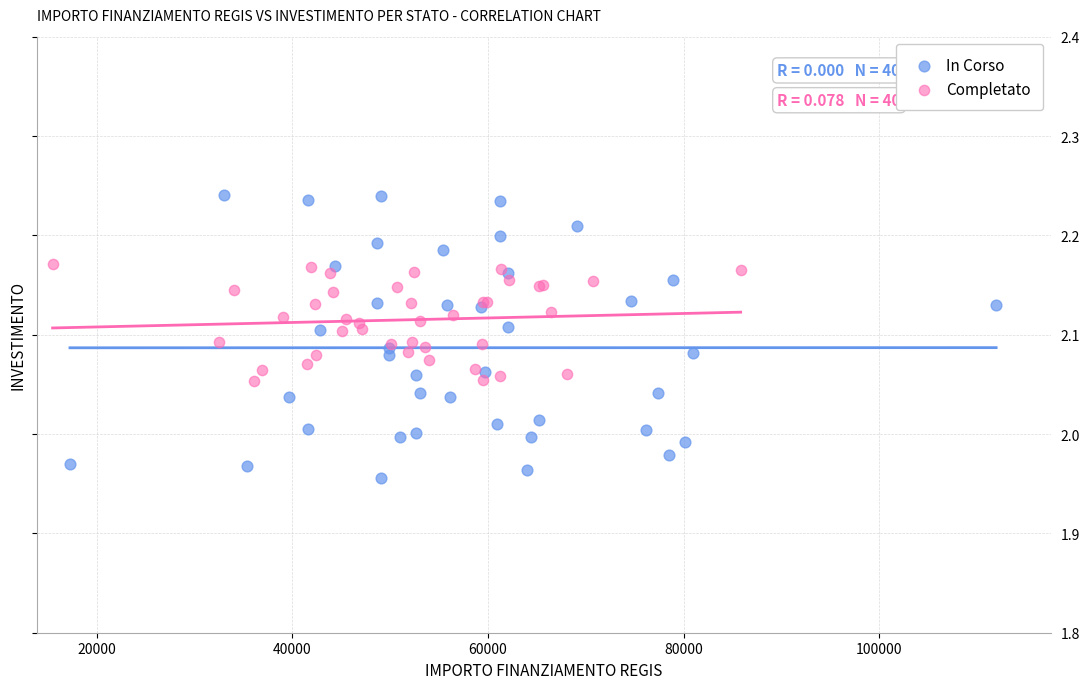

Which series contains the highest Y value?

In Corso